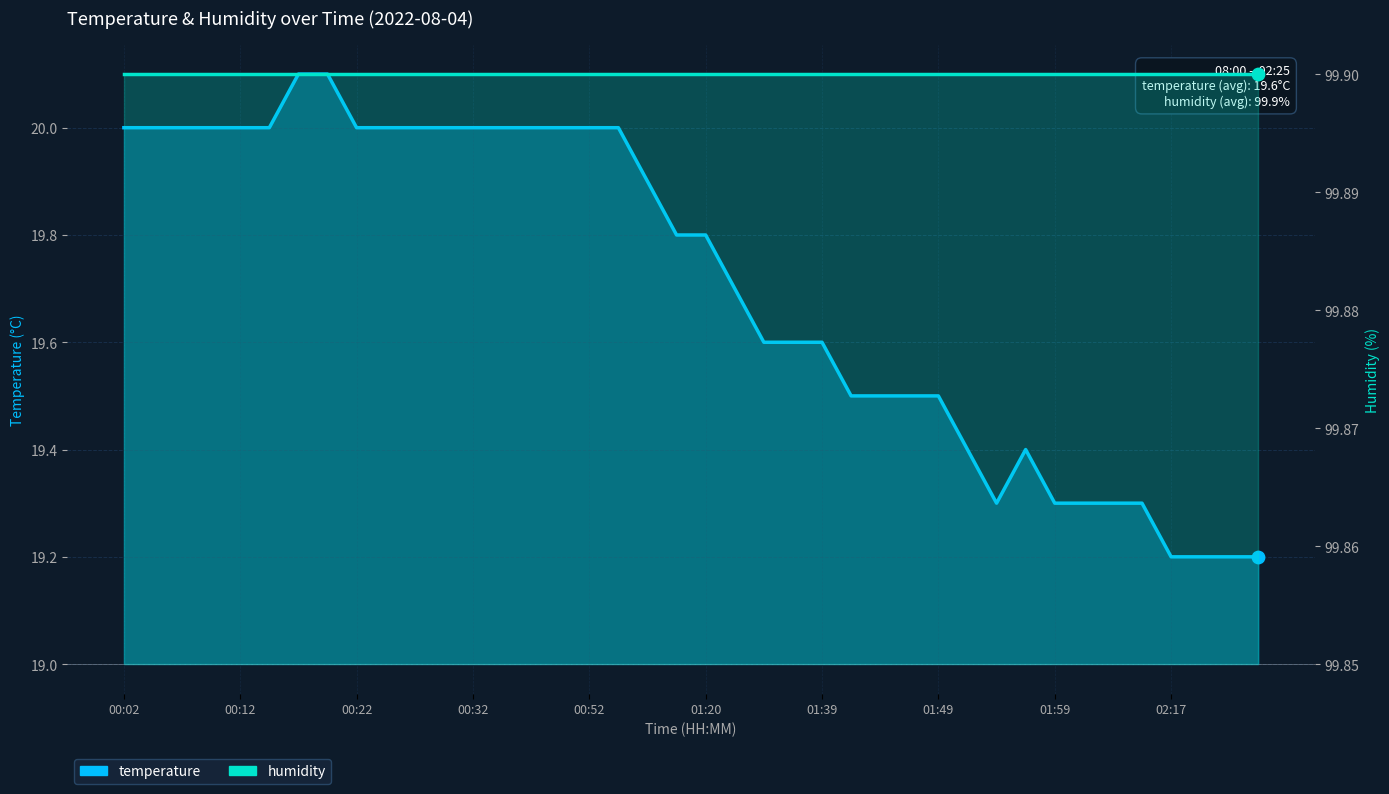

Is the value of humidity at 10 greater than the value of temperature at 16?

Yes